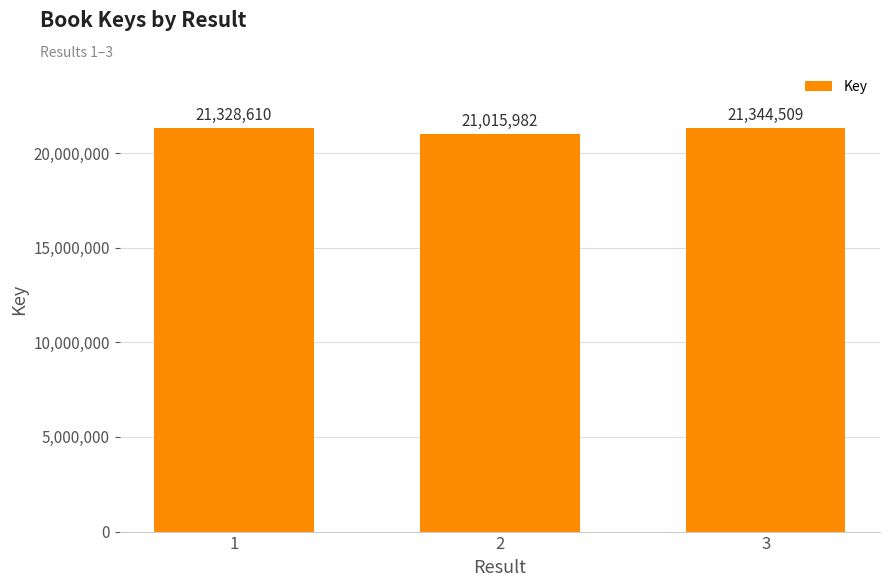

Between 3 and 1, which is larger?

3